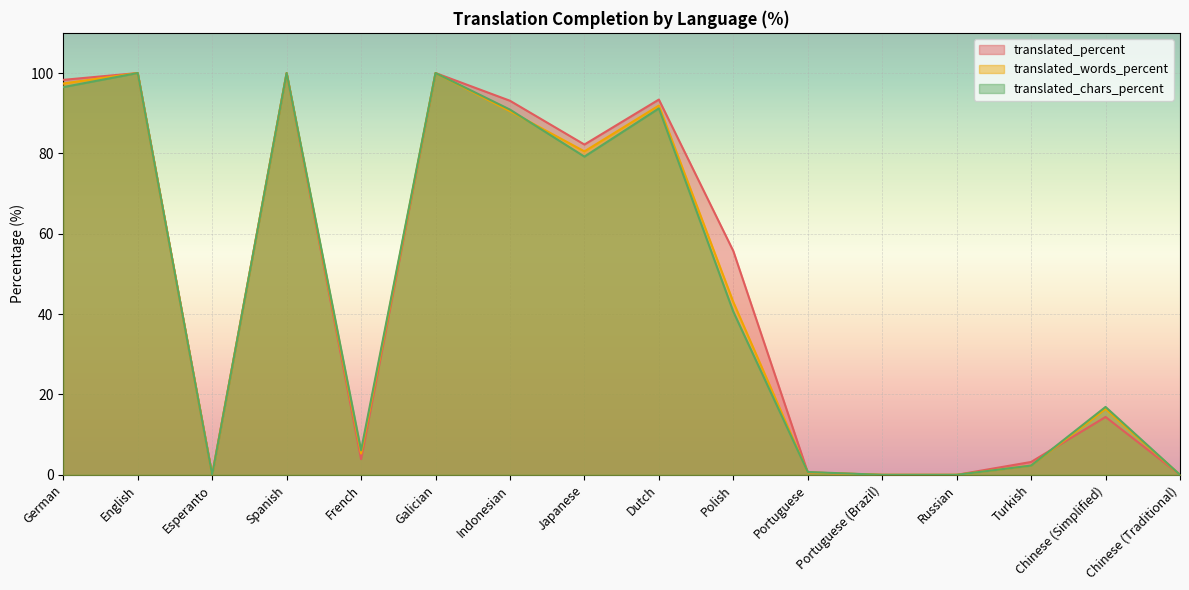

What are all the series names shown in the legend?

translated_percent, translated_words_percent, translated_chars_percent